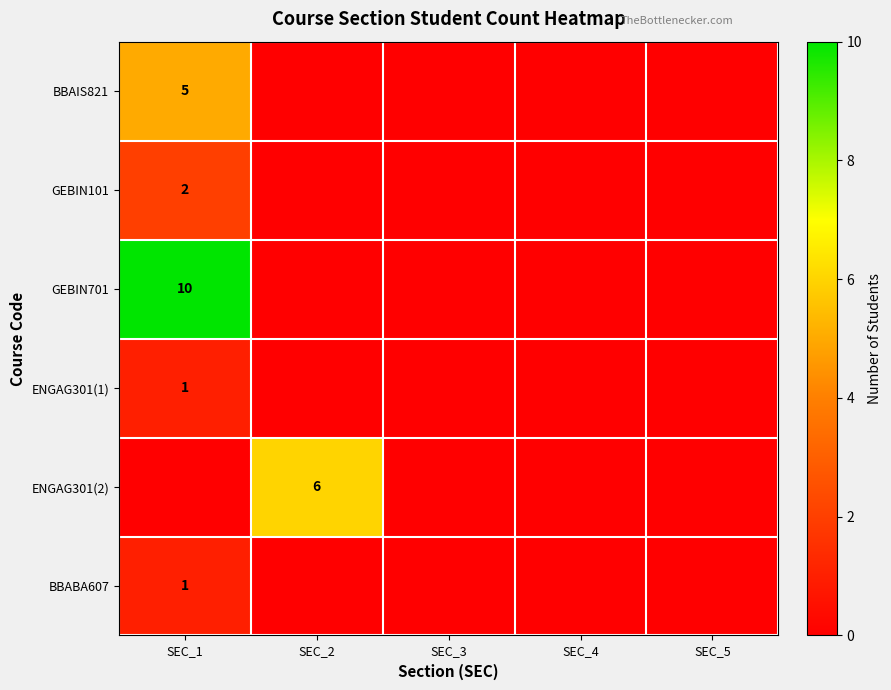

Is it true that BBABA607 equals 0 at SEC_1?

False